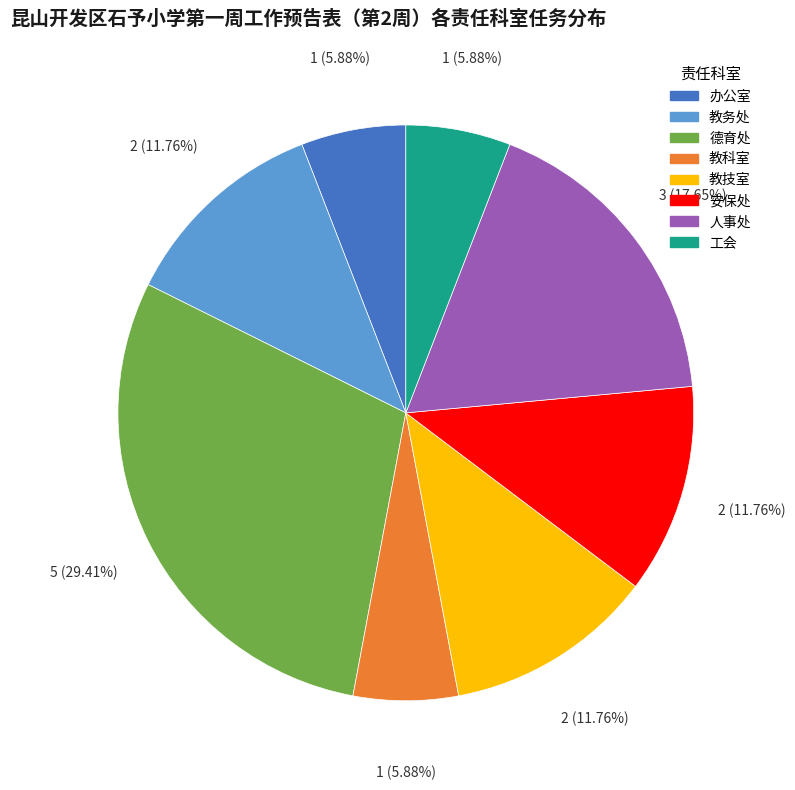

Does 教科室 represent more than half of the total?

No